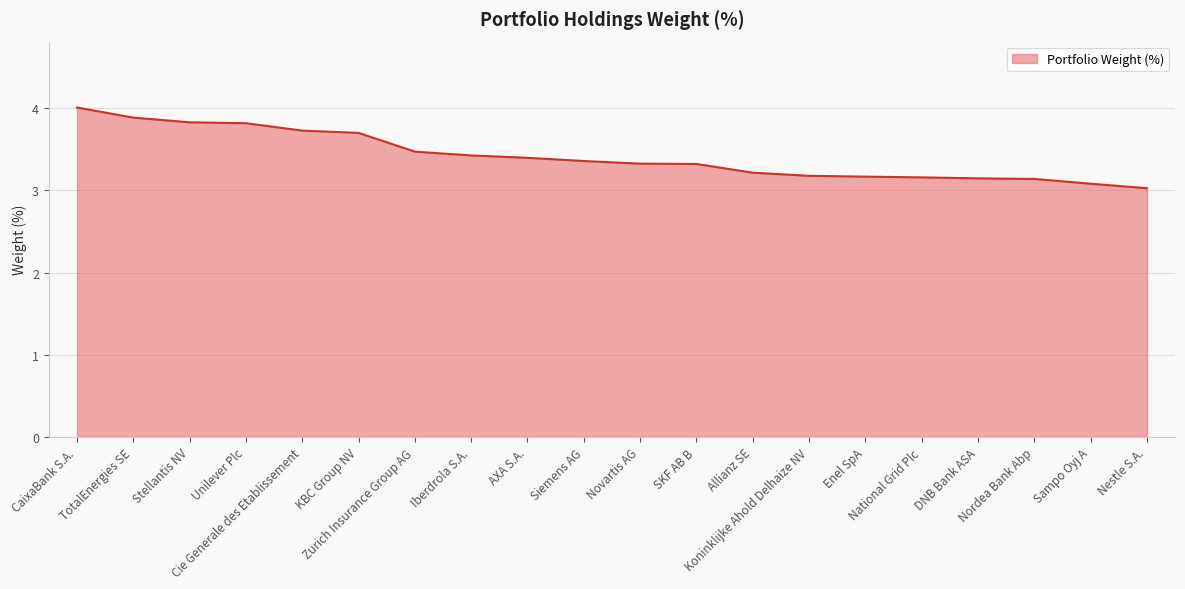

What is the change in value from Cie Generale des Etablissement to Nestle S.A.?

-0.7